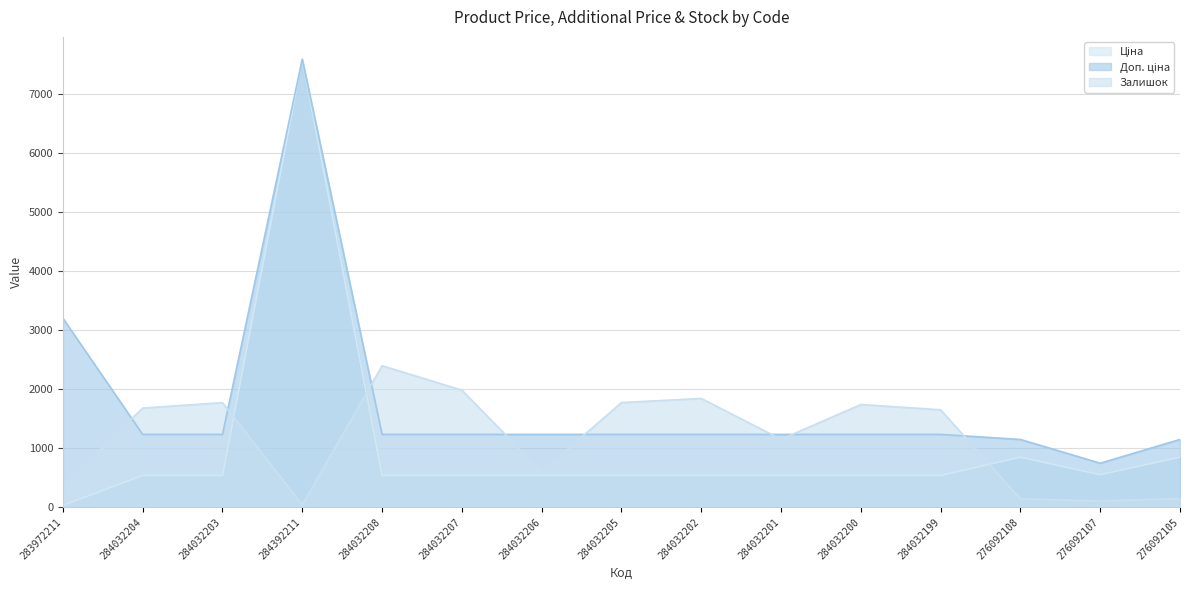

Where is the first local maximum for Залишок?

284032203